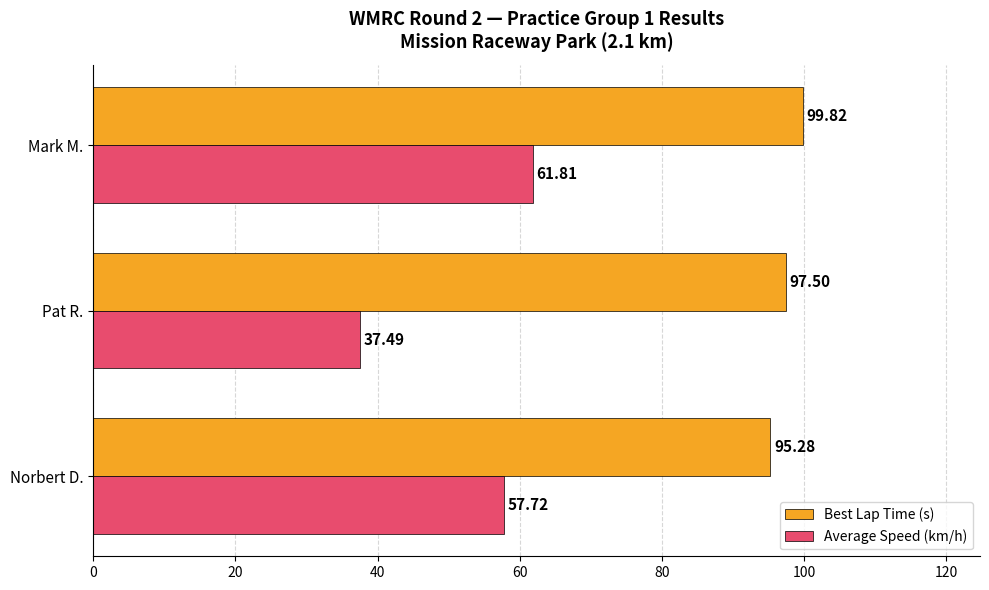

At Mark M., list the series in order from largest to smallest.

Best Lap Time (s), Average Speed (km/h)